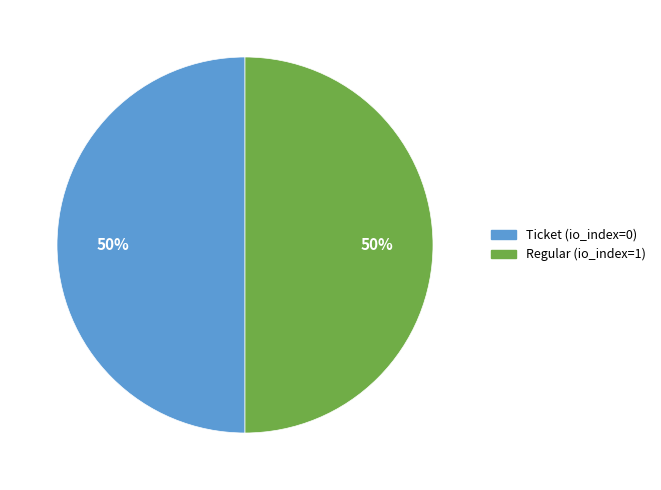

Combined, do Regular (io_index=1) and Ticket (io_index=0) account for over 50%?

Yes